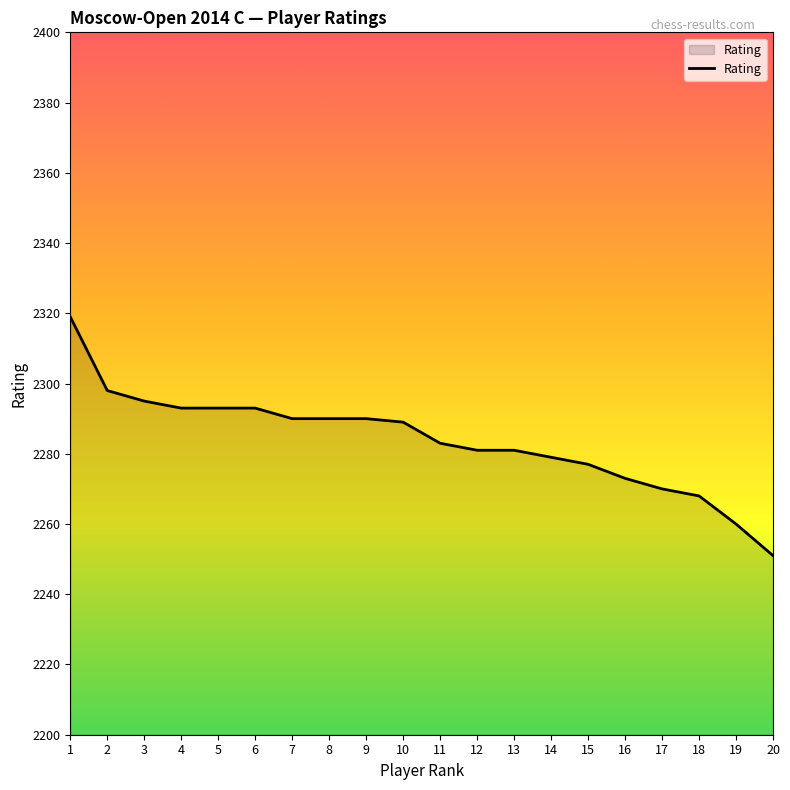

What is the difference between the maximum and minimum values?

68